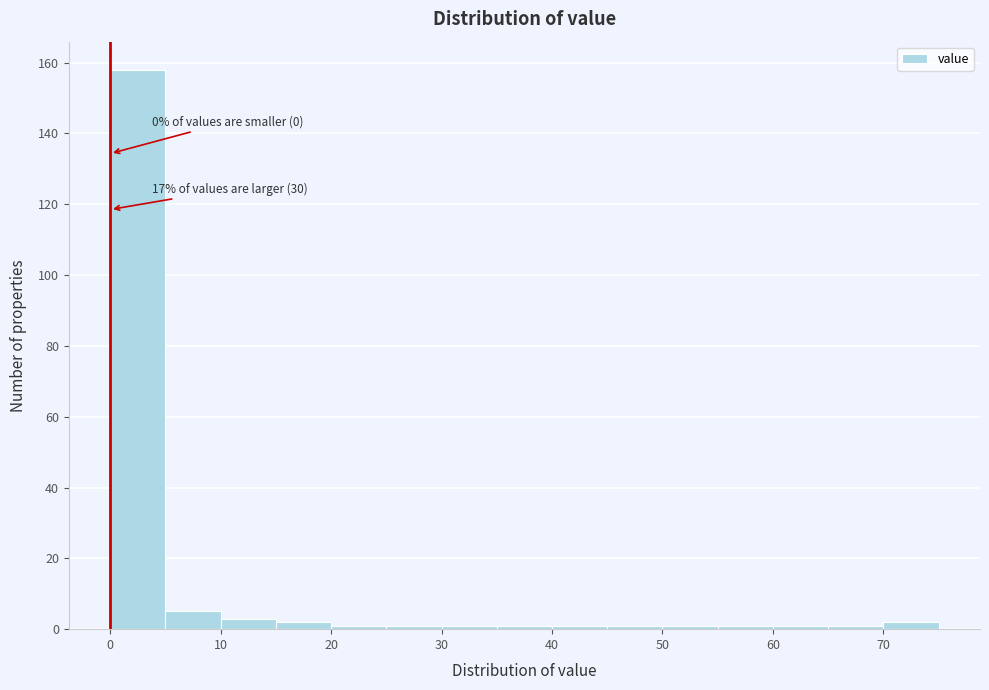

Which range on the x-axis has the tallest bar?

0 to 5